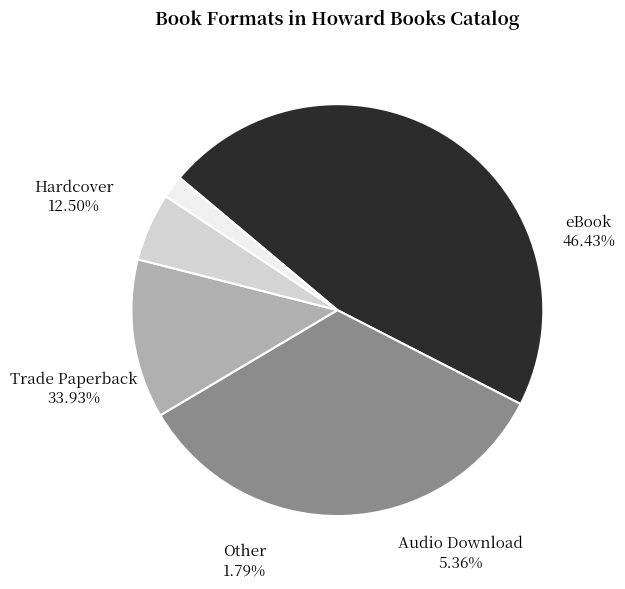

Between Other and Hardcover, which is larger?

Hardcover